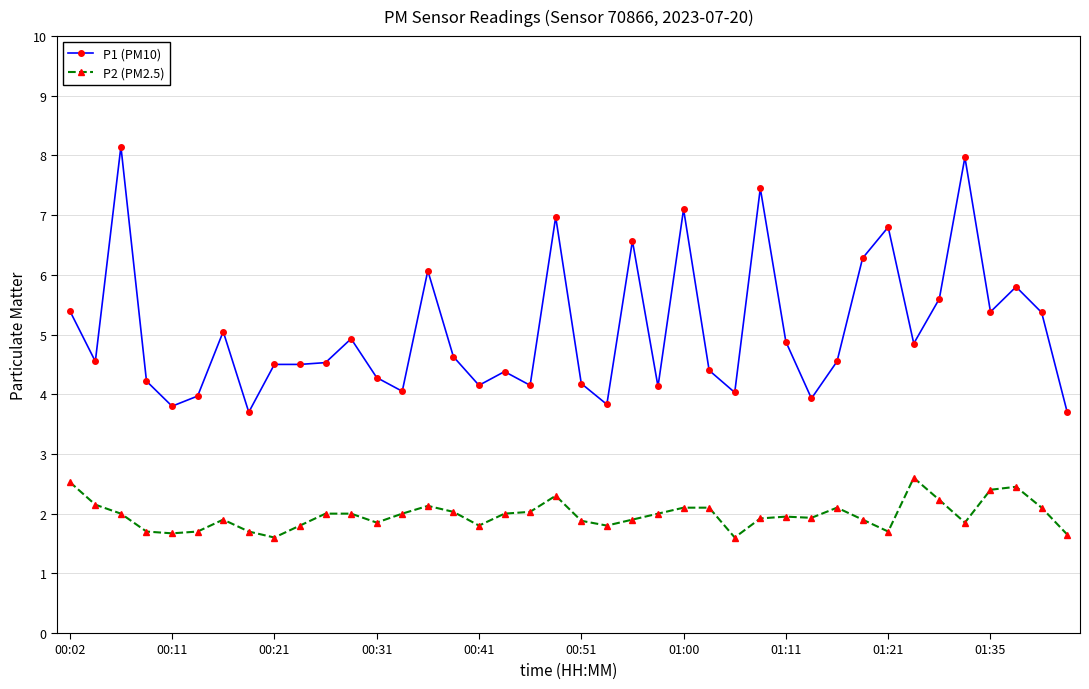

Rank the series by their average value, from highest to lowest.

P1 (PM10), P2 (PM2.5)